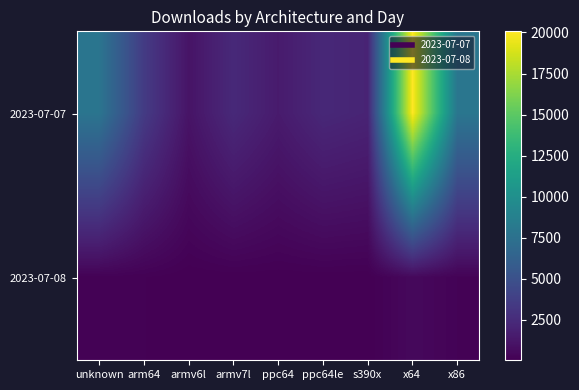

List the series in order of their overall mean, lowest first.

2023-07-08, 2023-07-07